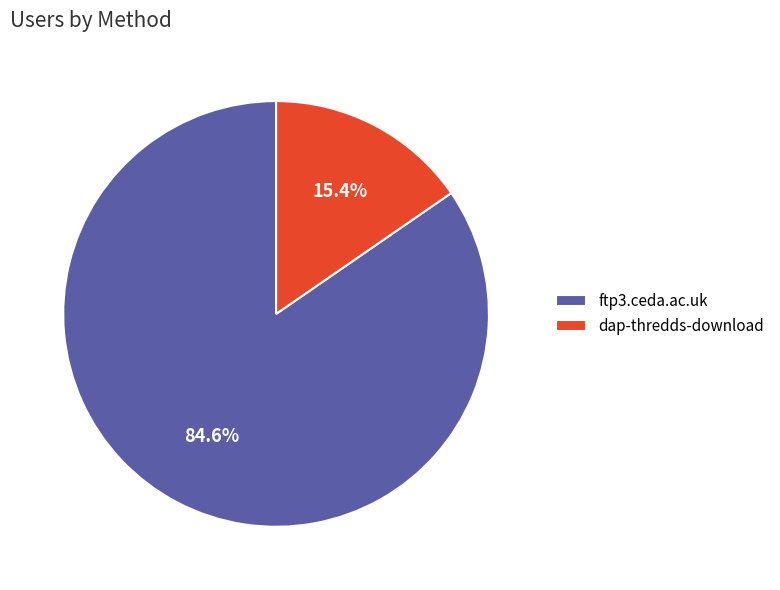

How many segments does this pie chart have?

2